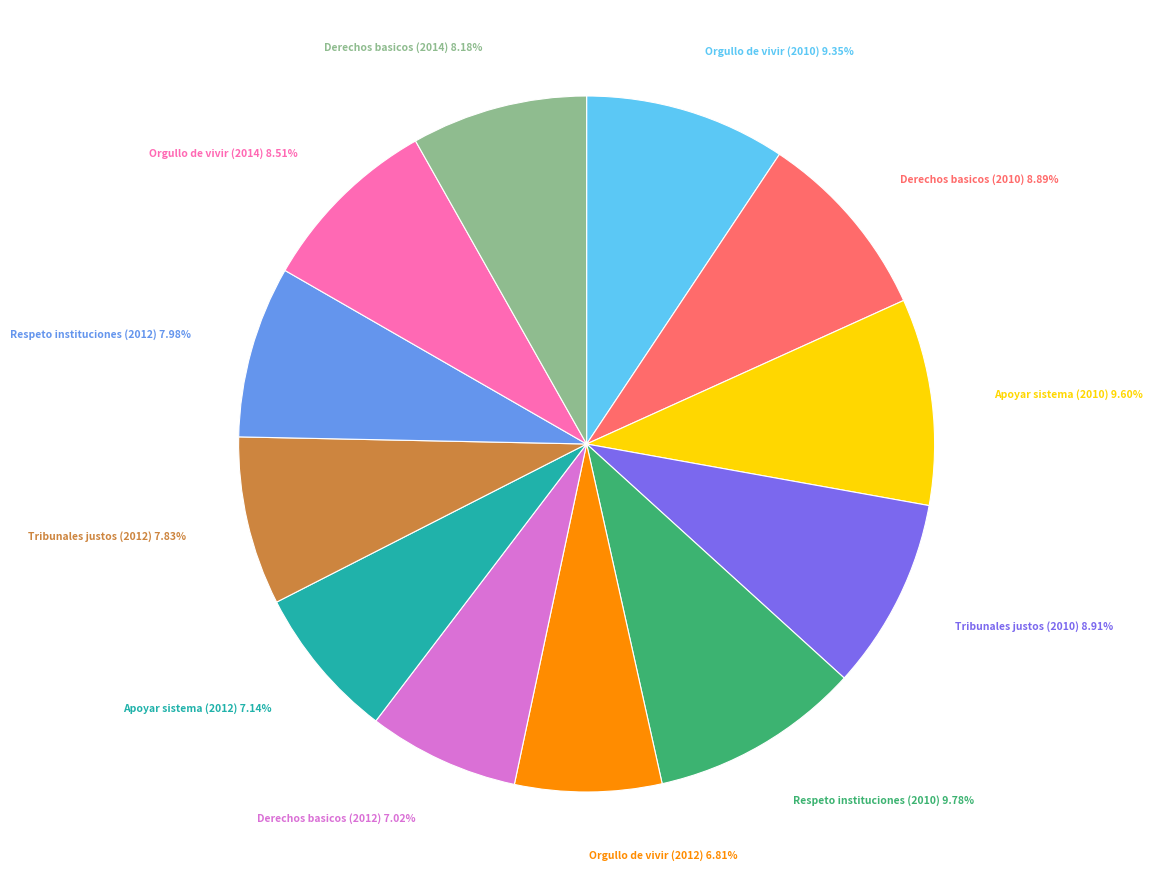

Is there any slice that represents more than half of the pie?

No